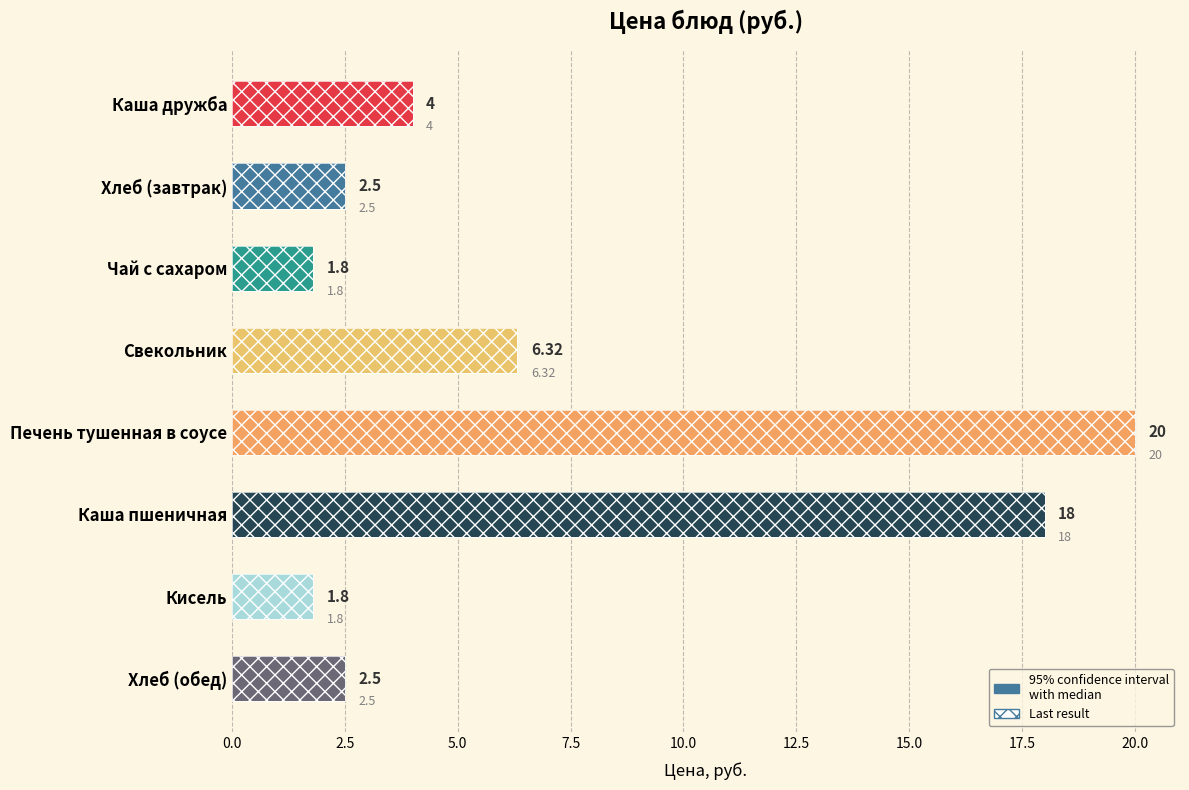

What is the difference between the second highest and minimum values?

16.2